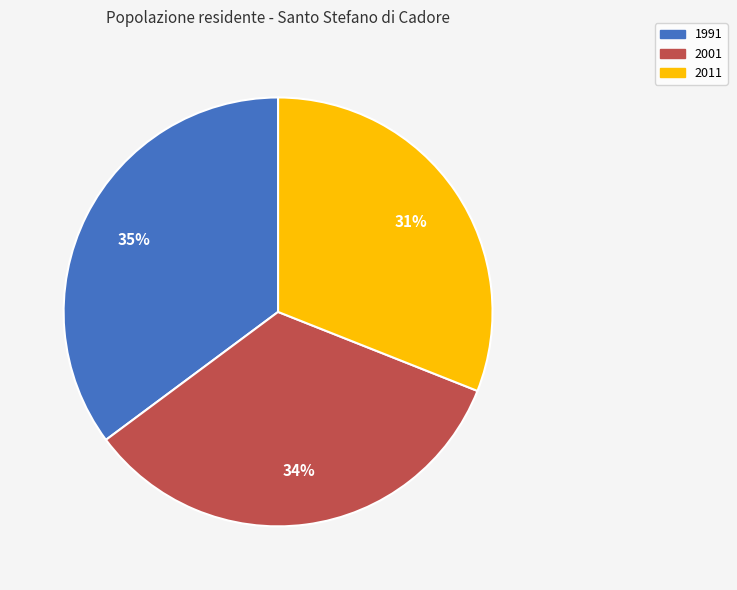

Is it true that 1991 is 35% of the pie?

True